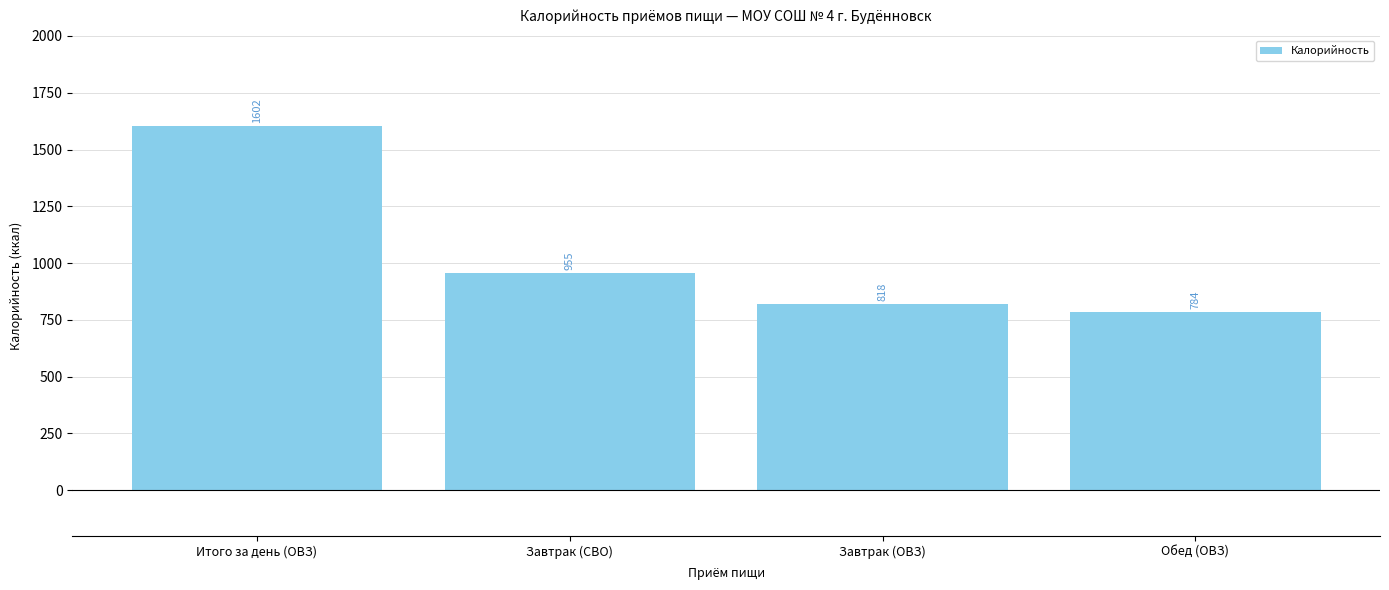

What value does the data have at Завтрак (СВО)?

955.0